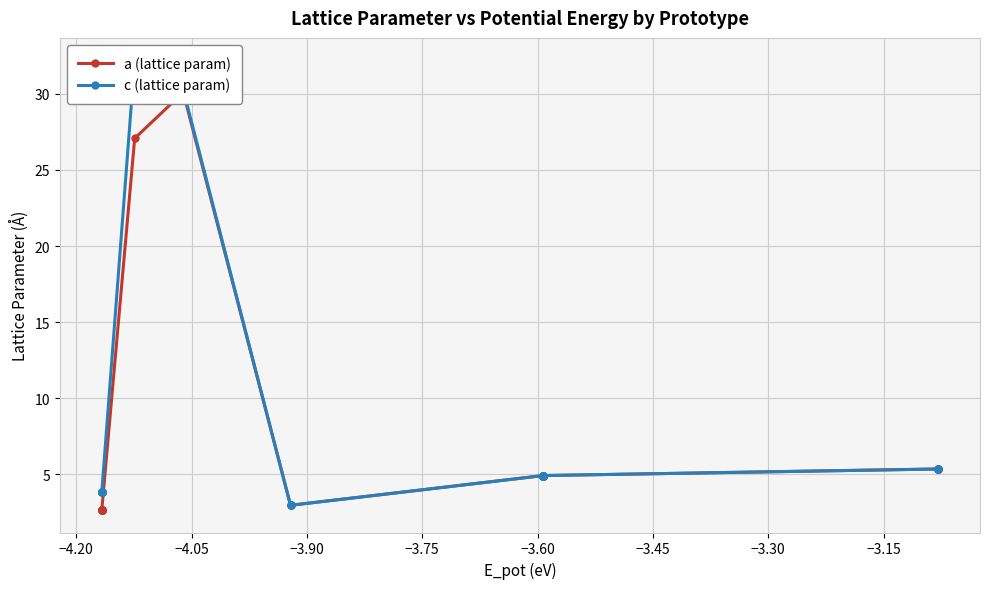

Which series has the widest spread of values?

c (lattice param)